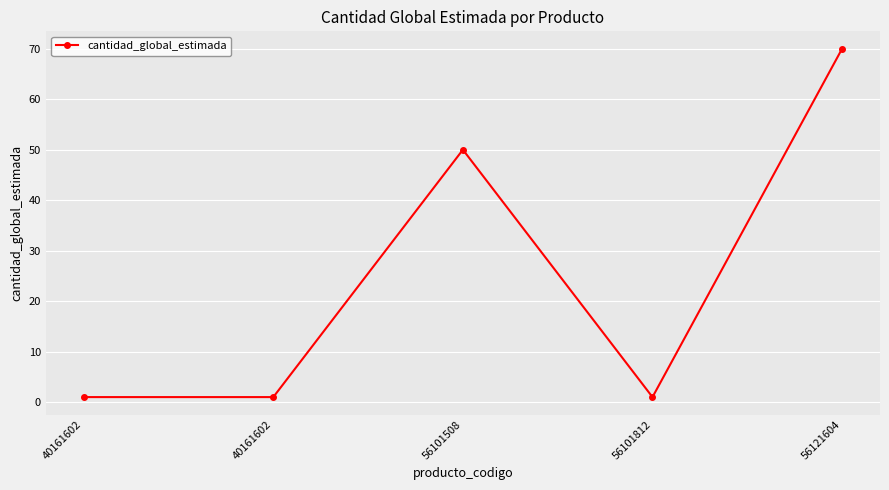

List the labels in order of value, largest first.

56121604, 56101508, 40161602, 40161602, 56101812